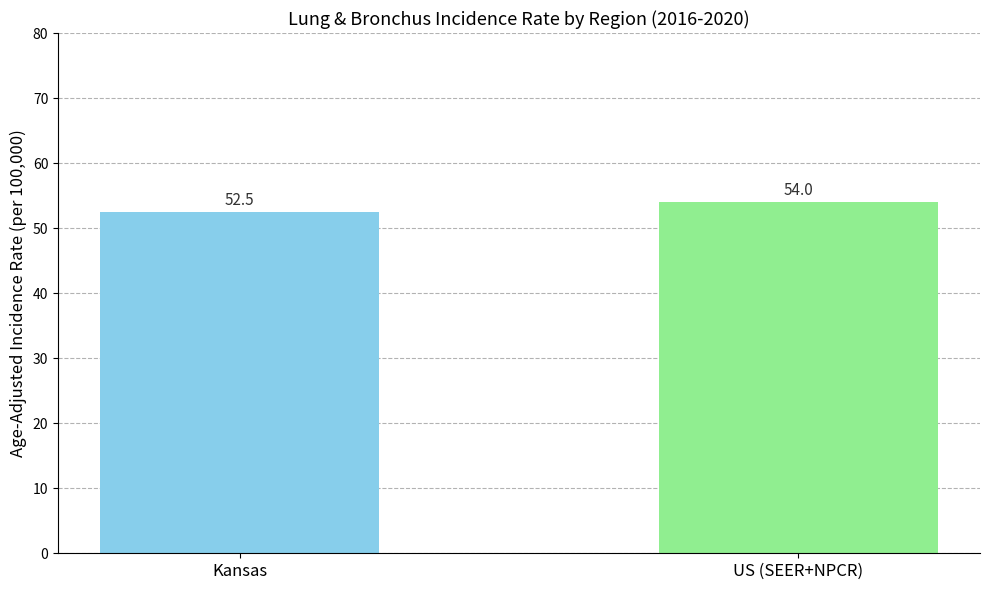

Reading left to right, list all the values displayed in this chart.

Kansas=52.5	US (SEER+NPCR)=54.0